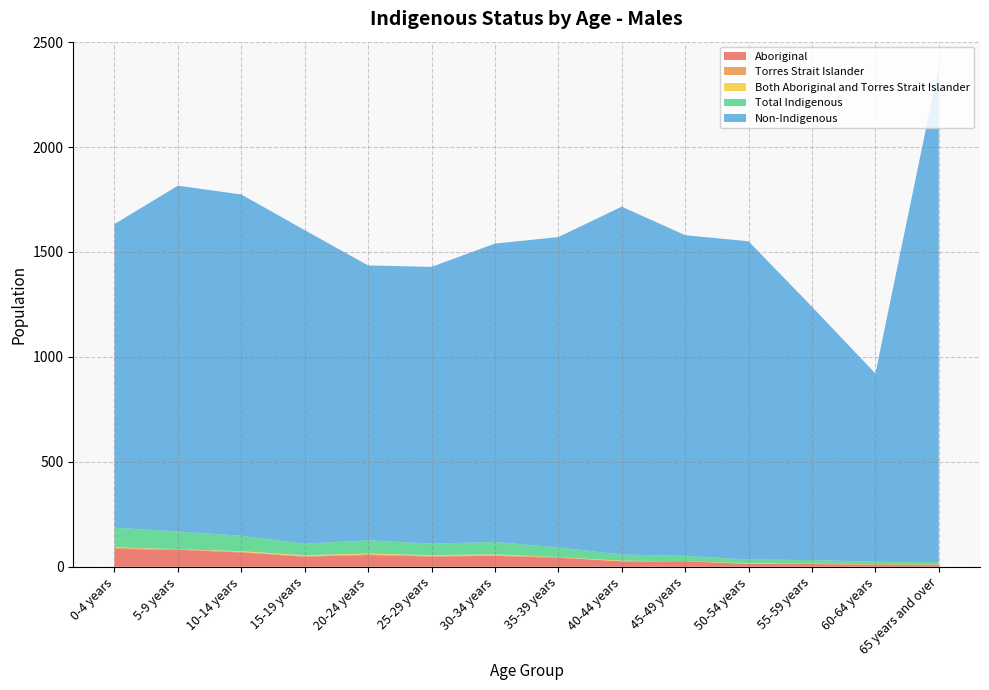

Reading left to right, list all the values displayed in this chart.

Aboriginal: 0-4 years=85	5-9 years=81	10-14 years=68	15-19 years=48	20-24 years=56	25-29 years=49	30-34 years=52	35-39 years=43	40-44 years=26	45-49 years=26	50-54 years=14	55-59 years=13	60-64 years=9	65 years and over=8
Torres Strait Islander: 0-4 years=5	5-9 years=3	10-14 years=3	15-19 years=3	20-24 years=4	25-29 years=3	30-34 years=3	35-39 years=3	40-44 years=0	45-49 years=0	50-54 years=0	55-59 years=3	60-64 years=3	65 years and over=3
Both Aboriginal and Torres Strait Islander: 0-4 years=3	5-9 years=0	10-14 years=3	15-19 years=4	20-24 years=3	25-29 years=3	30-34 years=4	35-39 years=0	40-44 years=3	45-49 years=0	50-54 years=3	55-59 years=0	60-64 years=0	65 years and over=0
Total Indigenous: 0-4 years=93	5-9 years=84	10-14 years=74	15-19 years=55	20-24 years=63	25-29 years=55	30-34 years=59	35-39 years=46	40-44 years=29	45-49 years=26	50-54 years=17	55-59 years=16	60-64 years=12	65 years and over=11
Non-Indigenous: 0-4 years=1447	5-9 years=1648	10-14 years=1626	15-19 years=1494	20-24 years=1310	25-29 years=1319	30-34 years=1422	35-39 years=1479	40-44 years=1658	45-49 years=1528	50-54 years=1517	55-59 years=1207	60-64 years=897	65 years and over=2361